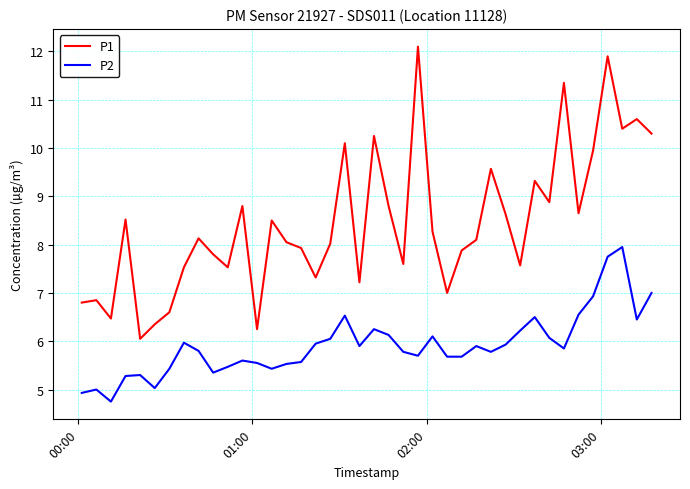

True or false: P2 and P1 intersect in this chart.

False